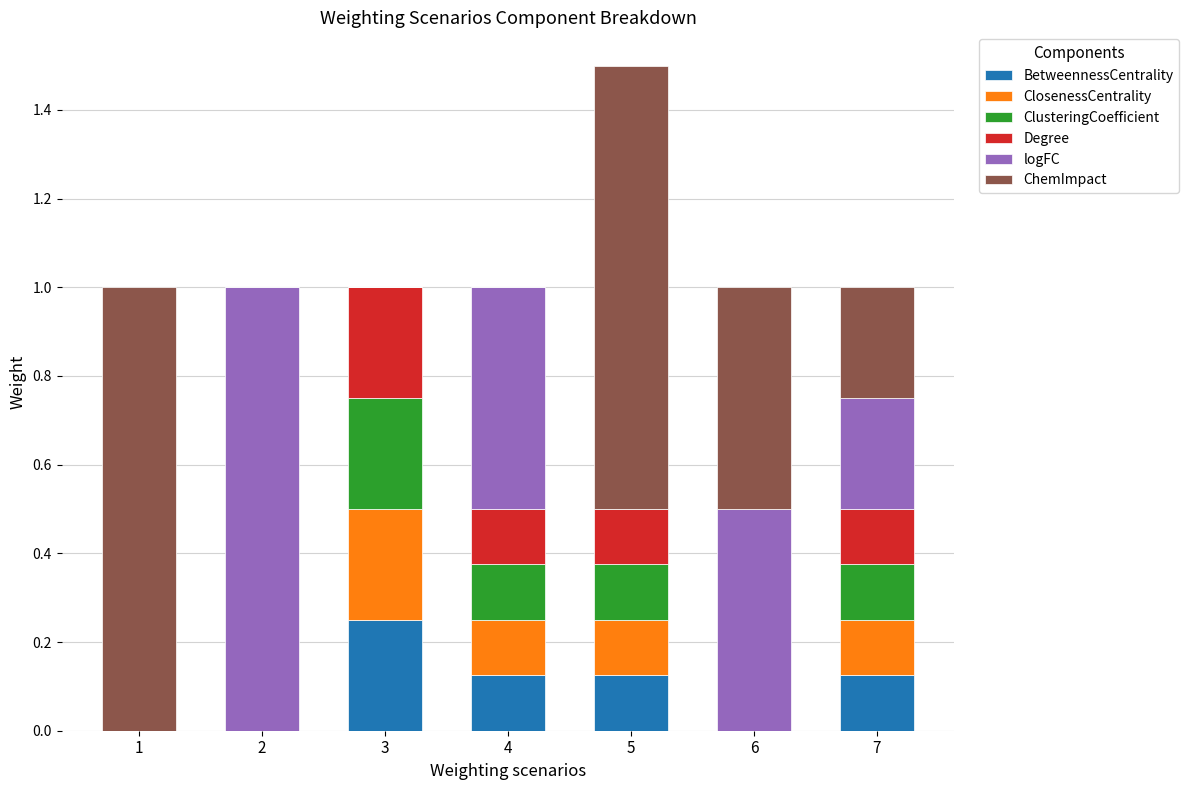

At which category is the sum across all series the highest?

5